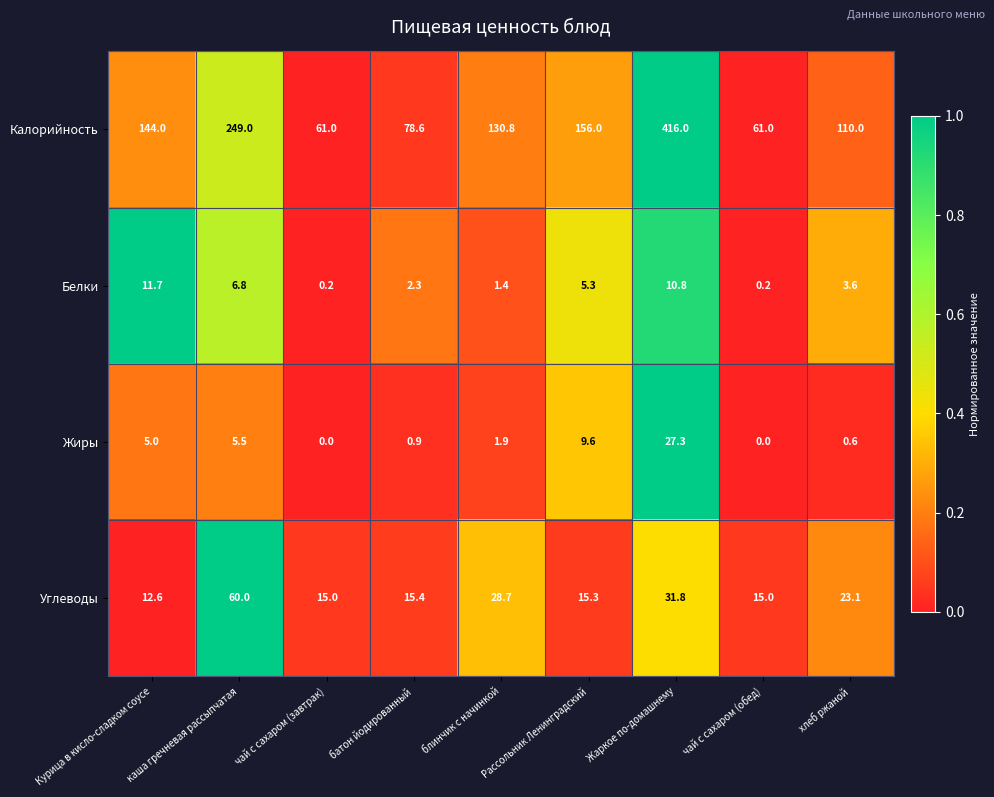

At which category is the sum across all series the highest?

Жаркое по-домашнему